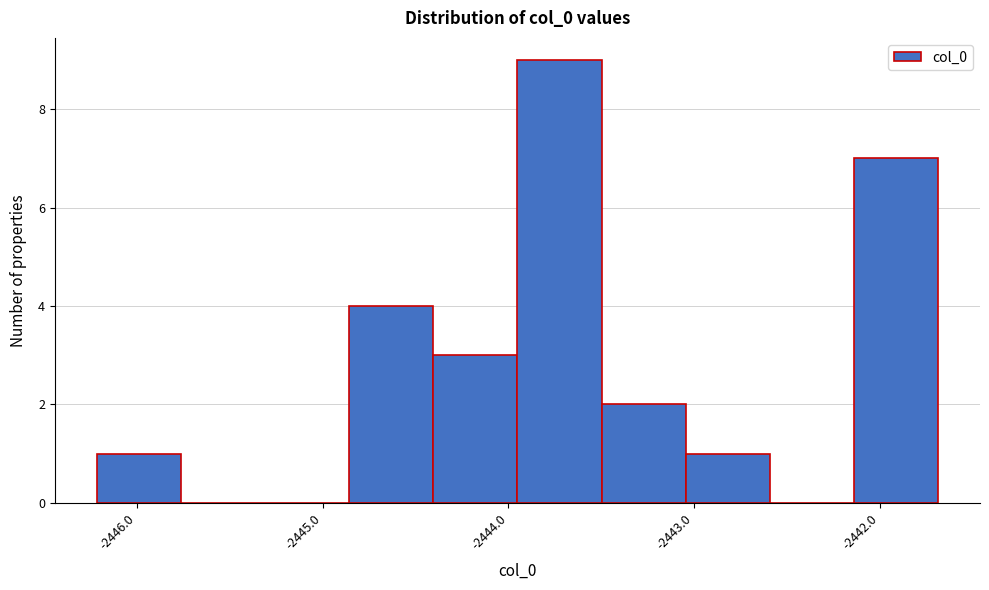

Reading left to right, list every bar in this chart as the range it spans on the x-axis followed by its height. Neither the bar edges nor the heights are printed on the chart, so give them approximately, as read against the axes.

-2446.2 to -2445.8: 1
-2445.8 to -2445.3: 0
-2445.3 to -2444.9: 0
-2444.9 to -2444.4: 4
-2444.4 to -2444.0: 3
-2444.0 to -2443.5: 9
-2443.5 to -2443.0: 2
-2443.0 to -2442.6: 1
-2442.6 to -2442.1: 0
-2442.1 to -2441.7: 7